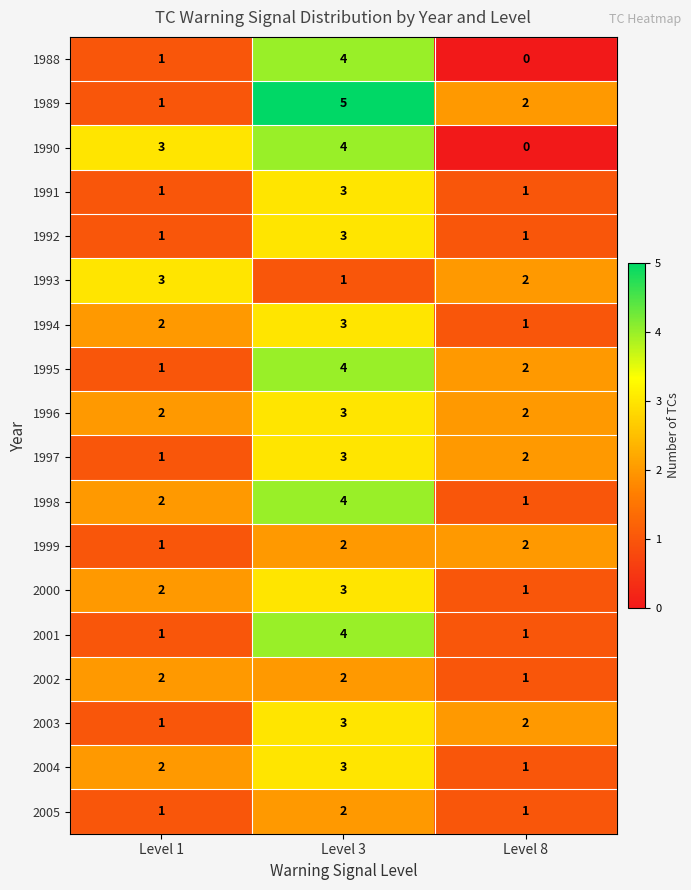

Is it true that 2005 equals 2 at Level 1?

False